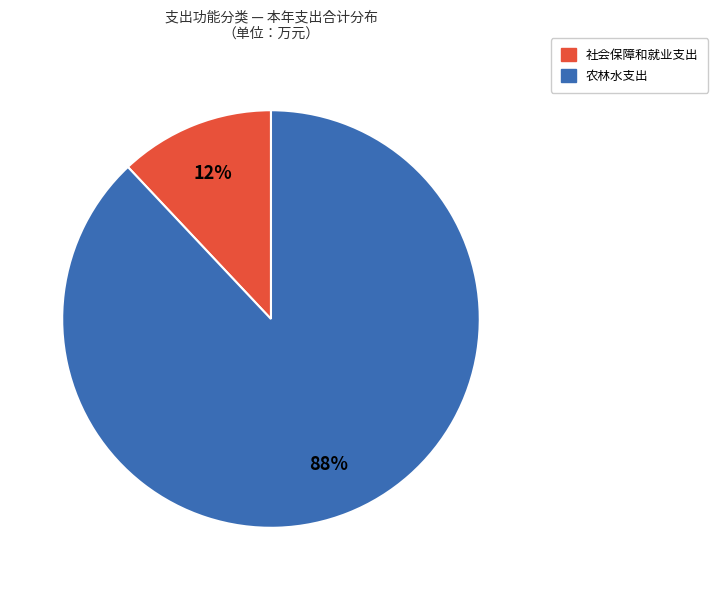

To the nearest percent, what is the average slice percentage?

50%